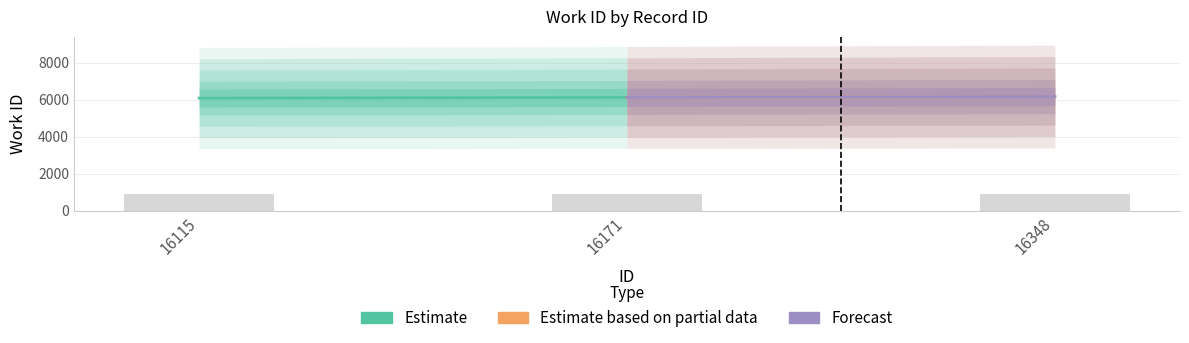

What is the sum of the values at 16348 and 16115?

1839.9